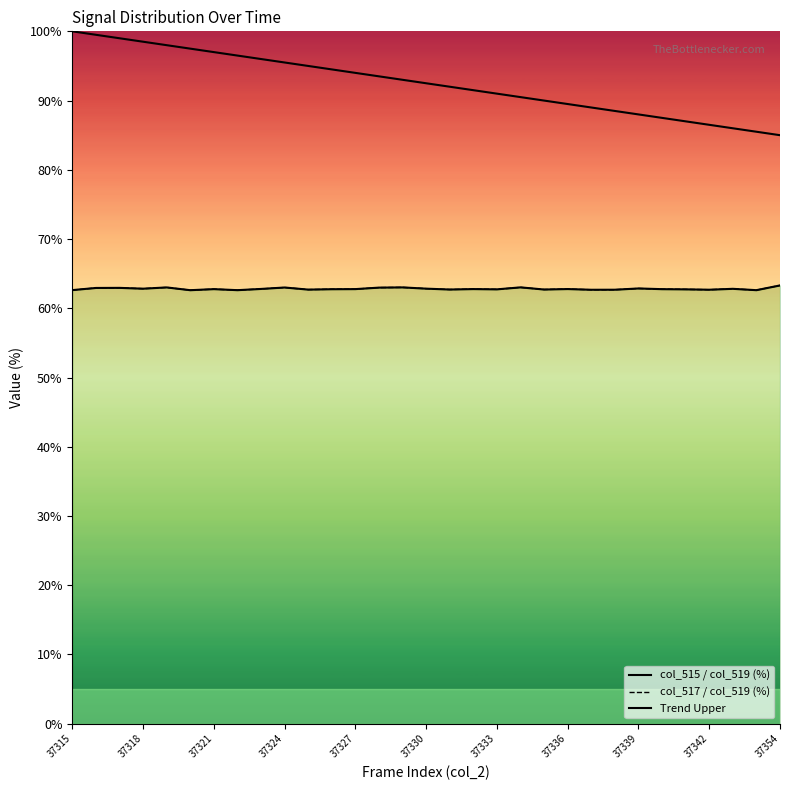

Reading left to right, what are all the values shown in this chart?

col_515 / col_519 (%): 62.6	62.9	62.9	62.8	63.0	62.6	62.8	62.6	62.8	63.0	62.7	62.8	62.8	63.0	63.0	62.8	62.7	62.8	62.7	63.0	62.7	62.8	62.7	62.7	62.9	62.8	62.7	62.7	62.8	62.6	63.3
col_517 / col_519 (%): 62.6	62.9	62.9	62.8	63.0	62.6	62.8	62.6	62.8	63.0	62.7	62.8	62.8	63.0	63.0	62.8	62.7	62.8	62.7	63.0	62.7	62.8	62.7	62.7	62.9	62.8	62.7	62.7	62.8	62.6	63.3
Trend Upper: 100.0	99.5	99.0	98.5	98.0	97.5	97.0	96.5	96.0	95.5	95.0	94.5	94.0	93.5	93.0	92.5	92.0	91.5	91.0	90.5	90.0	89.5	89.0	88.5	88.0	87.5	87.0	86.5	86.0	85.5	85.0